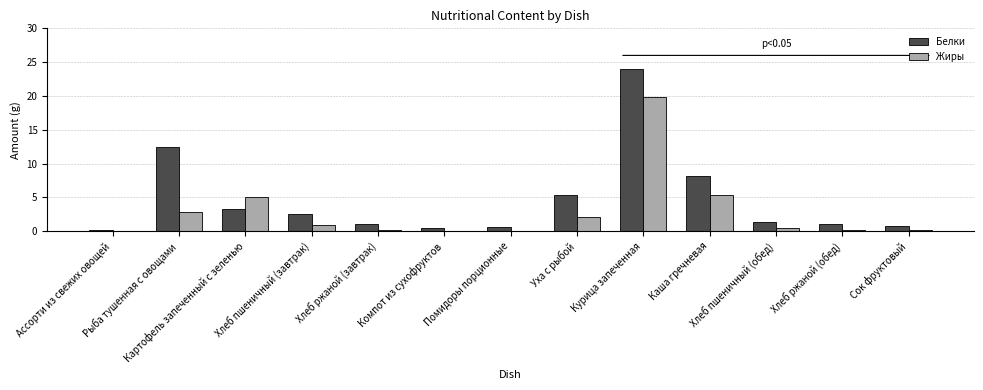

What is the total value across all series at Помидоры порционные?

0.7